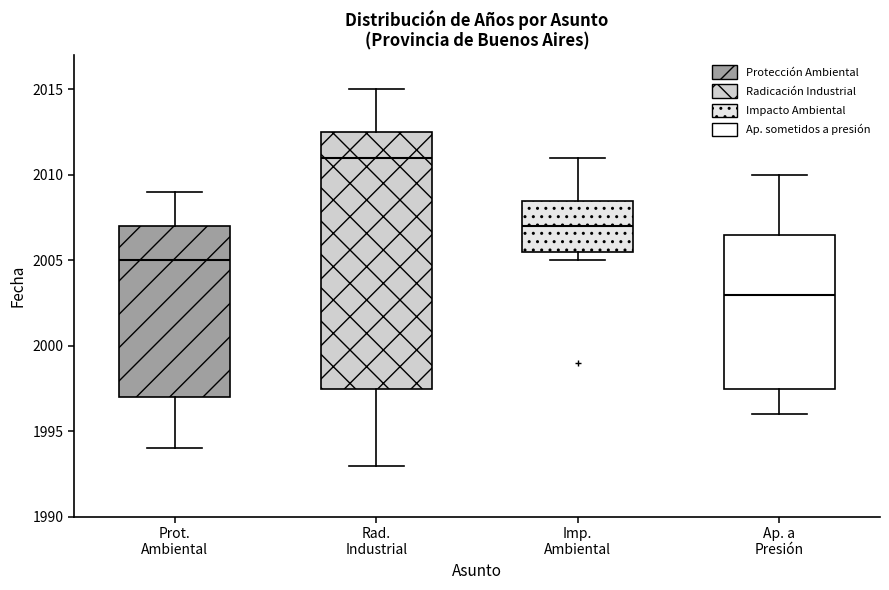

Reading left to right, read every box against the y-axis: the position of its median line, the range the box covers, and the ends of its whiskers. The values are not printed on the chart, so give them approximately, as read against the axis.

Prot. Ambiental: median 2005.0, box 1997.0 to 2007.0, whiskers 1994.0 to 2009.0
Rad. Industrial: median 2011.0, box 1997.5 to 2012.5, whiskers 1993.0 to 2015.0
Imp. Ambiental: median 2007.0, box 2005.5 to 2008.5, whiskers 2005.0 to 2011.0
Ap. a Presión: median 2003.0, box 1997.5 to 2006.5, whiskers 1996.0 to 2010.0